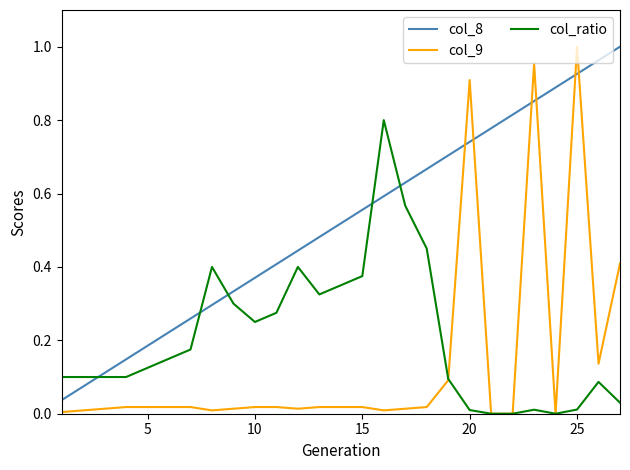

Count the number of categories in the chart.

27